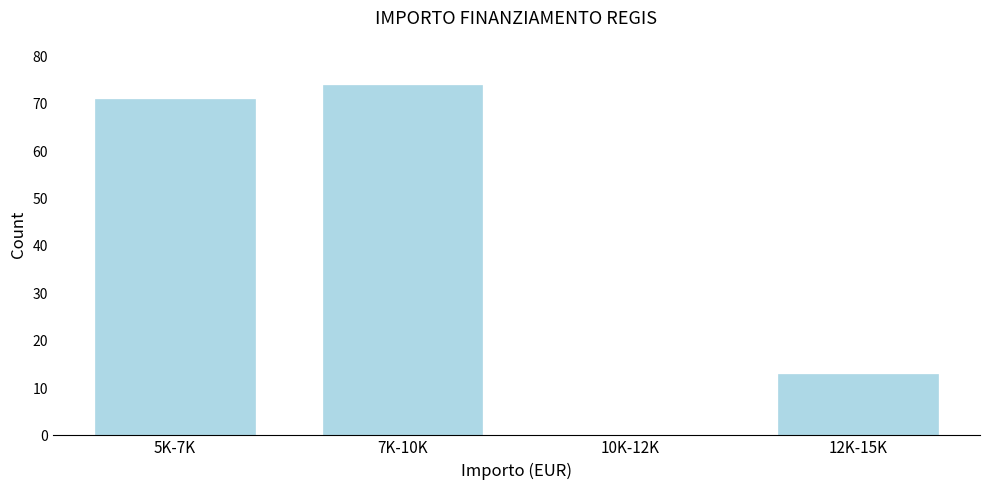

Reading left to right, list all the values displayed in this chart.

5K-7K=71	7K-10K=74	10K-12K=0	12K-15K=13